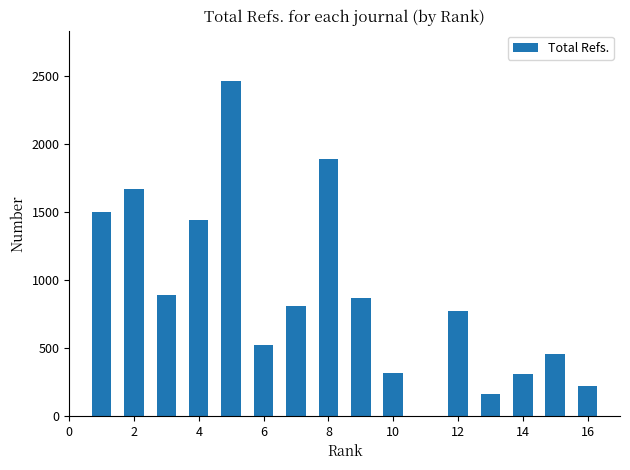

What is the greatest value displayed?

2465